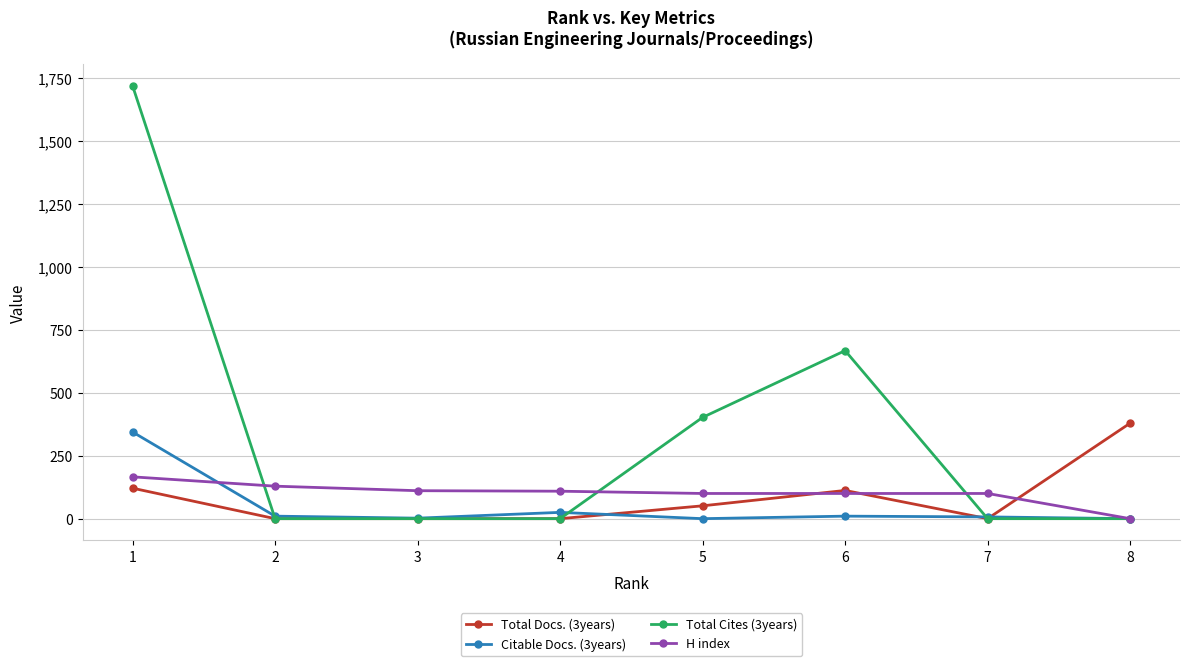

What is the sum of the Total Docs. (3years) values at 6 and 8?

491